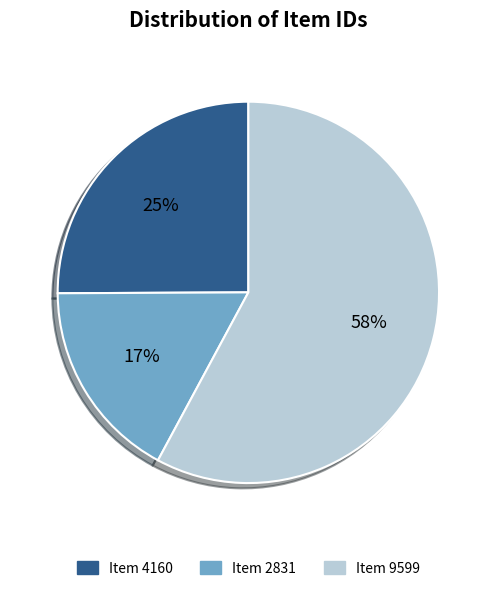

To the nearest percent, what is the combined percentage of Item 4160 and Item 9599?

83%